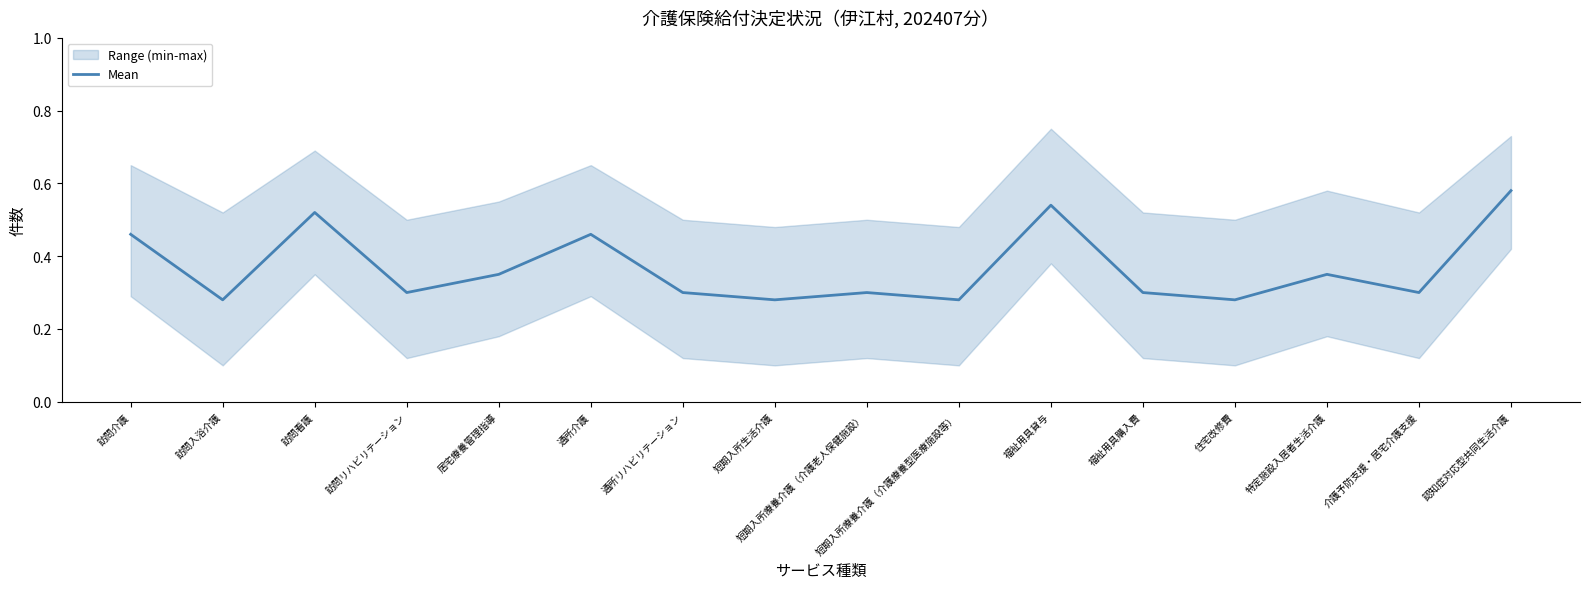

Reading left to right, extract all data points from this chart.

訪問介護=0.5	訪問入浴介護=0.3	訪問看護=0.5	訪問リハビリテーション=0.3	居宅療養管理指導=0.3	通所介護=0.5	通所リハビリテーション=0.3	短期入所生活介護=0.3	短期入所療養介護（介護老人保健施設）=0.3	短期入所療養介護（介護療養型医療施設等）=0.3	福祉用具貸与=0.5	福祉用具購入費=0.3	住宅改修費=0.3	特定施設入居者生活介護=0.3	介護予防支援・居宅介護支援=0.3	認知症対応型共同生活介護=0.6